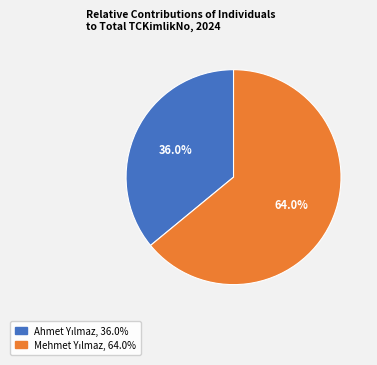

Is there any slice that represents more than half of the pie?

Yes